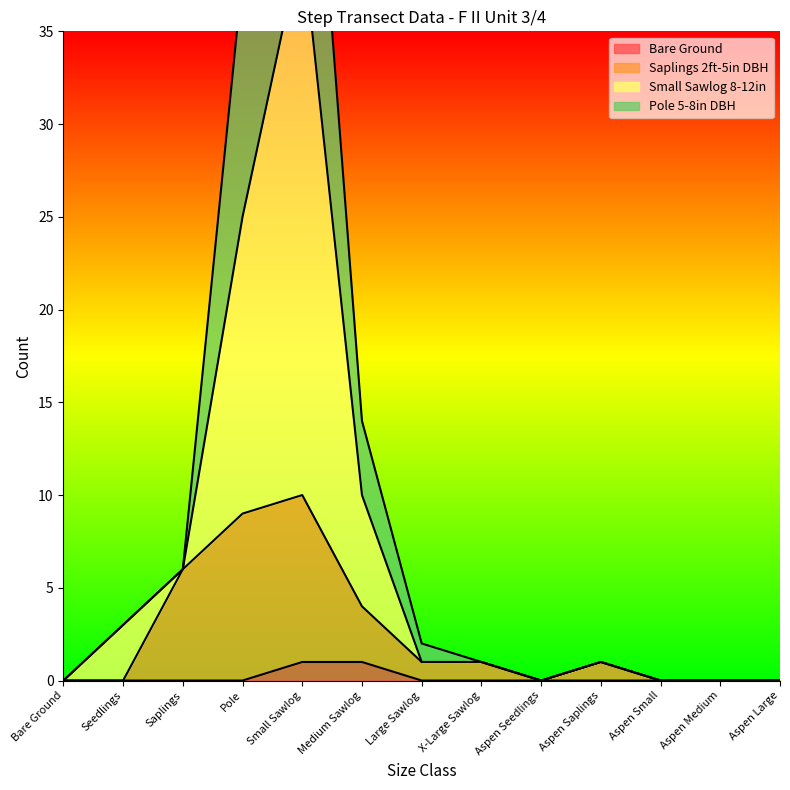

Between Aspen Small and Aspen Medium, which series saw the biggest shift?

Bare Ground